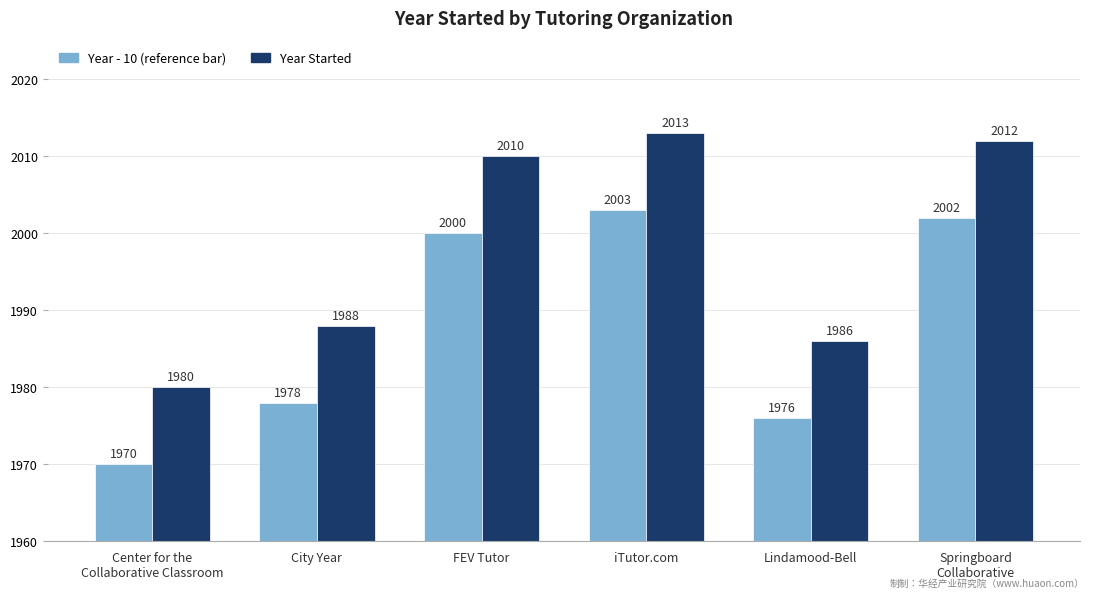

What is the maximum value shown in the chart?

2013